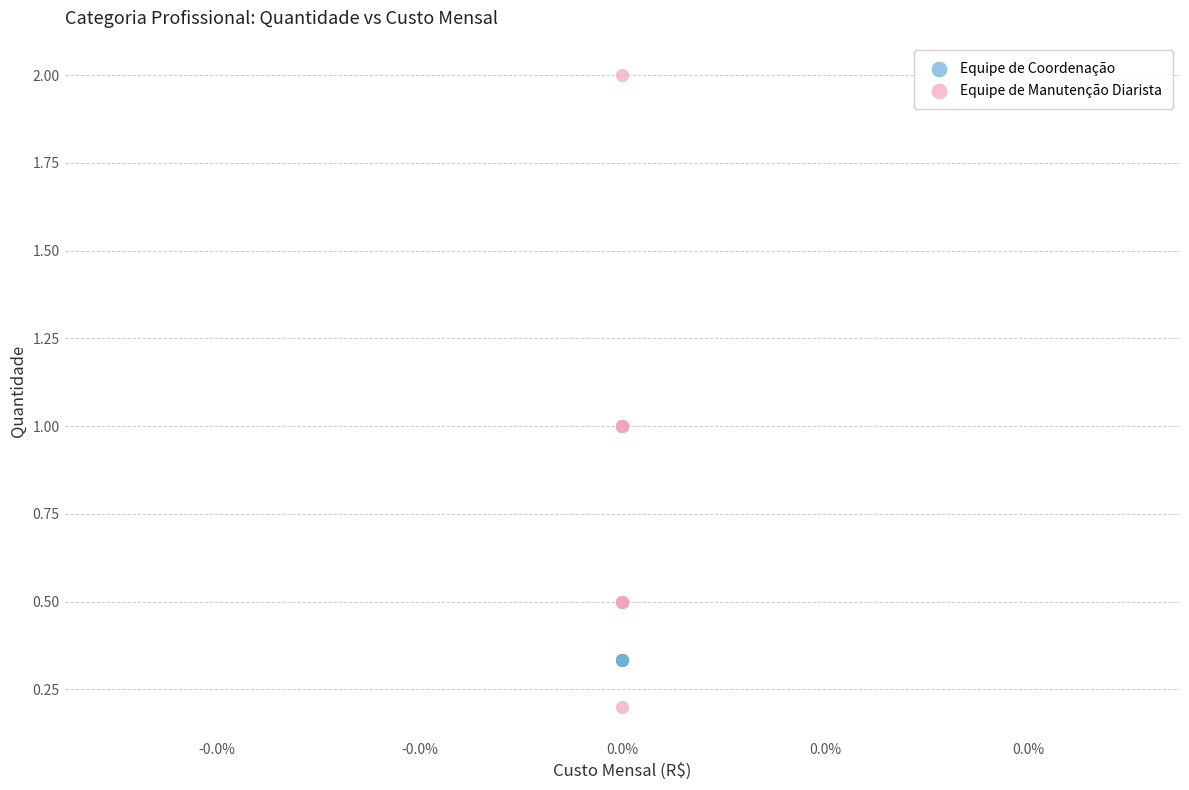

Which series contains the highest Y value?

Equipe de Manutenção Diarista